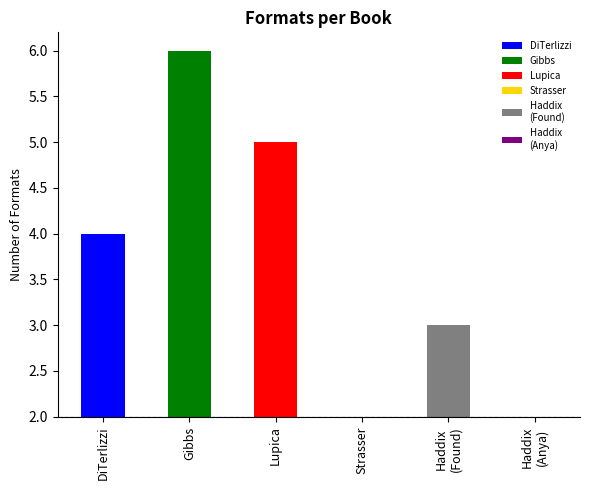

What is the sum of all values?

22